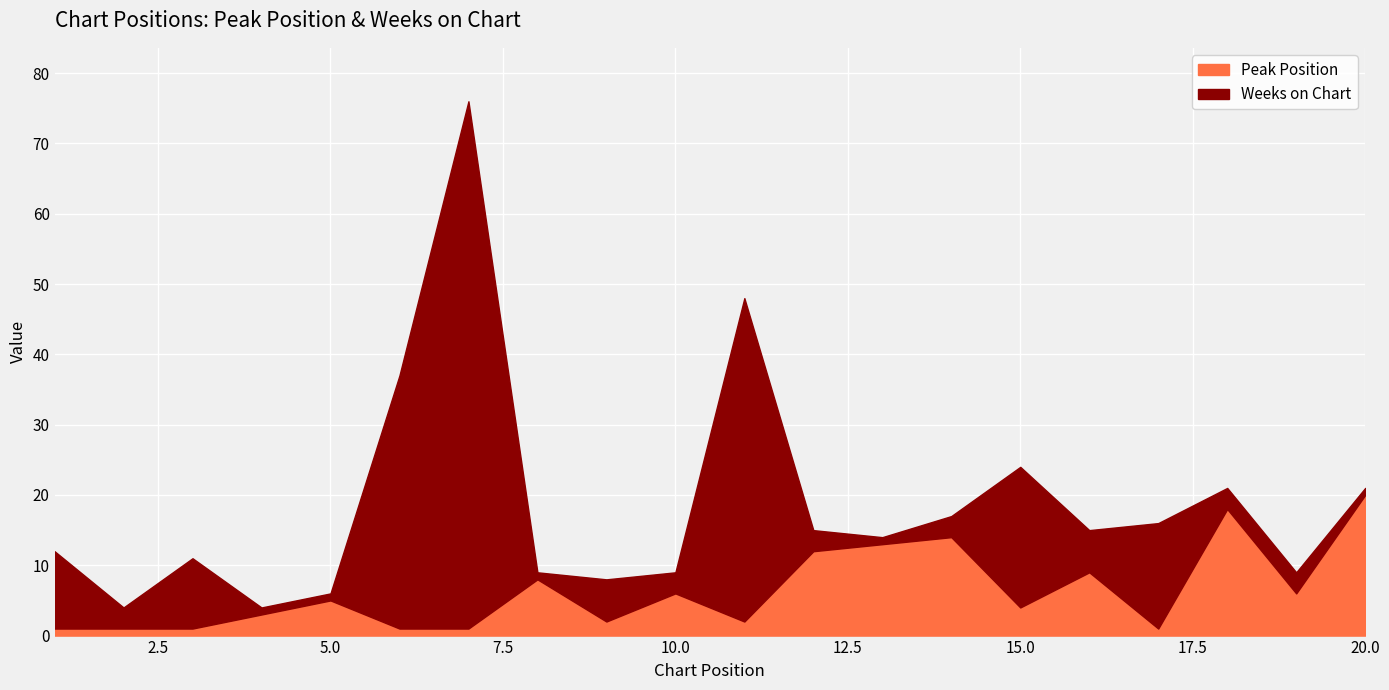

What is the sum of the Peak Position values at 13 and 14?

27